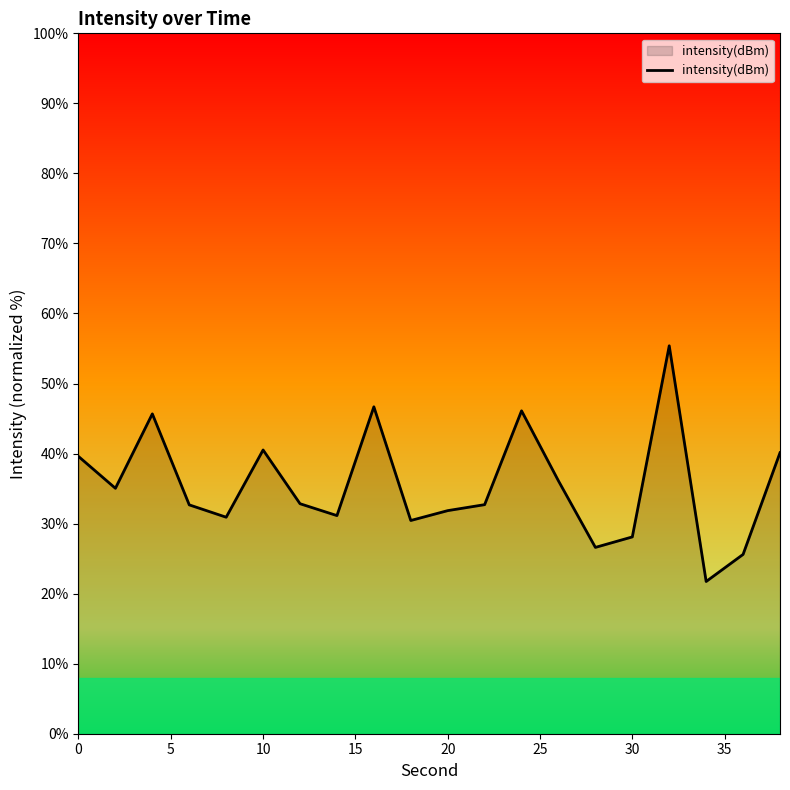

What is the difference between the maximum and minimum values?

33.7